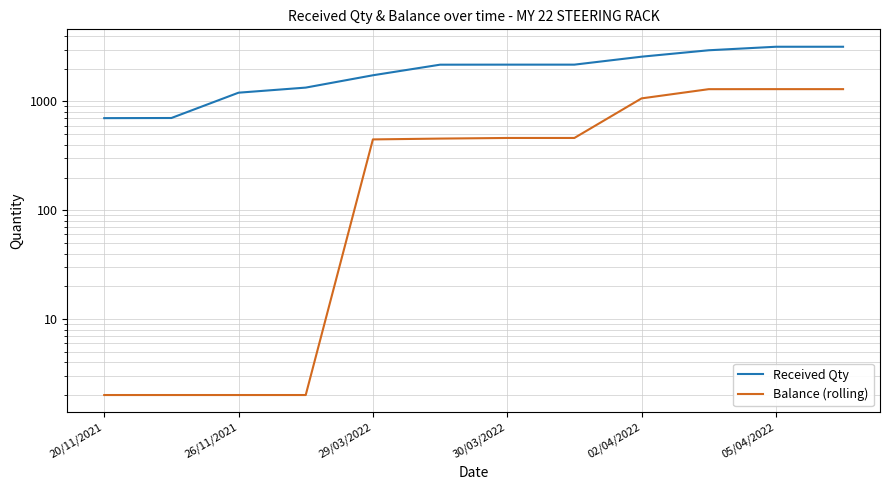

Reading left to right, extract all data points from this chart.

Received Qty: 703	705	1205	1342	1742	2180	2182	2182	2582	2958	3187	3187
Balance (rolling): 2	2	2	2	448	456	462	462	1068	1298	1299	1299